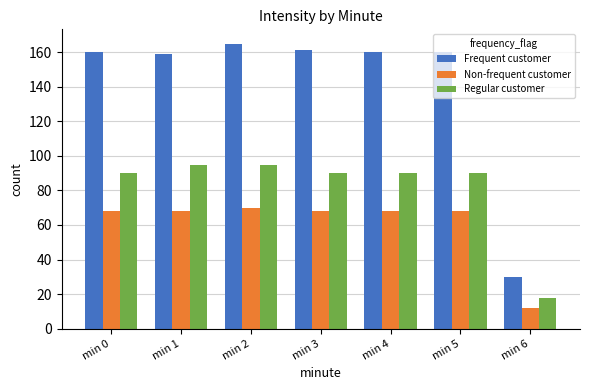

How many bars are there in total?

21